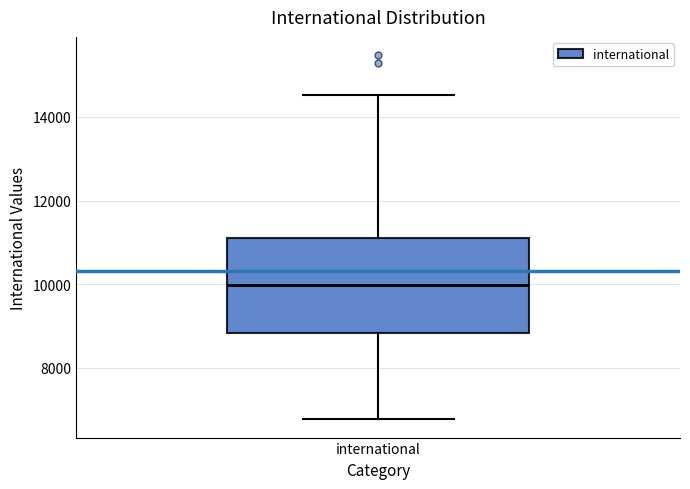

Where is the lower edge of the box for international on the y-axis? The values are not printed on the chart, so give them approximately, as read against the axis.

8800